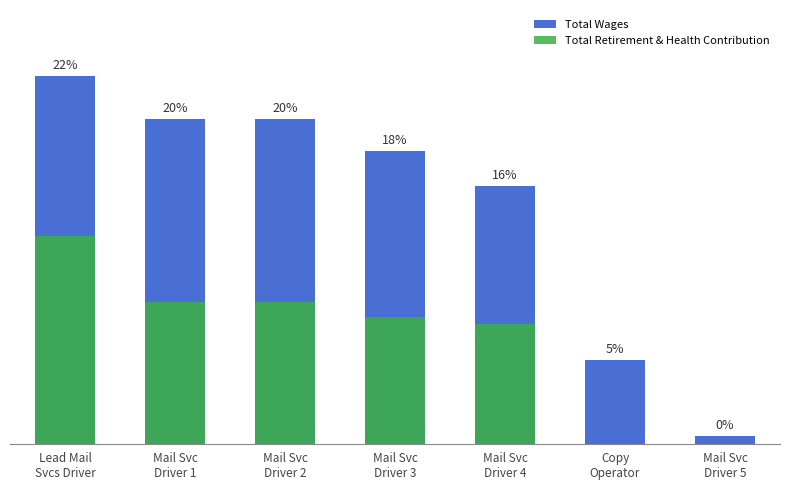

What is the label of the 2nd bar from the right?

Copy
Operator